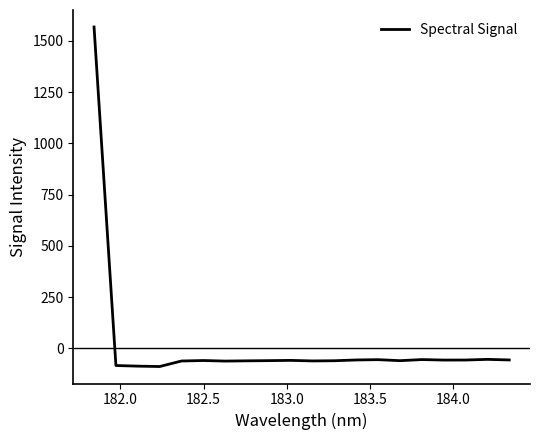

What is the maximum value shown in the chart?

1567.5